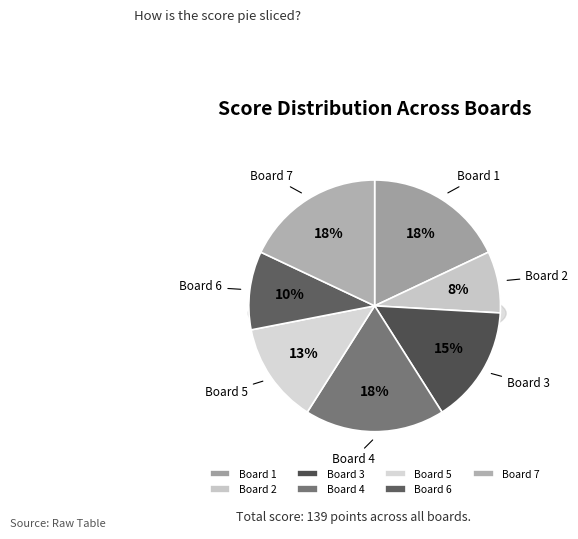

Rank the categories by value from lowest to highest.

Board 2, Board 6, Board 5, Board 3, Board 1, Board 4, Board 7